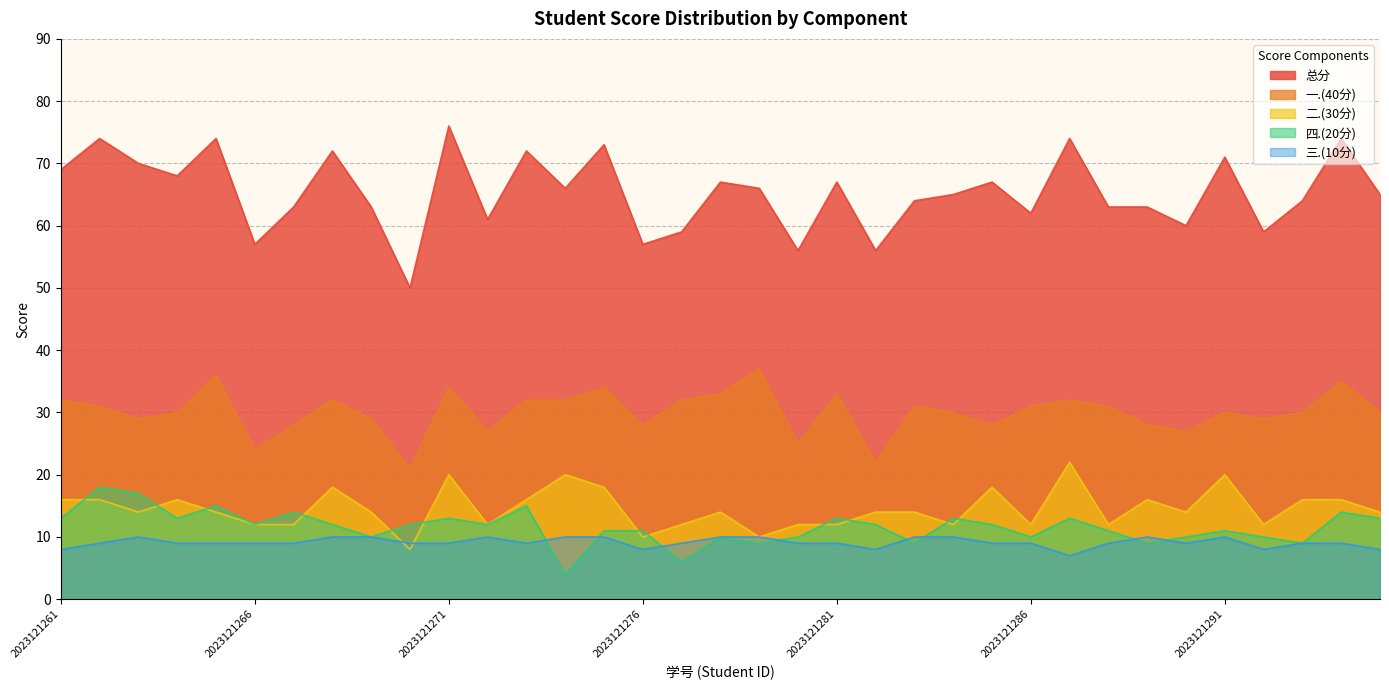

Is it true that 三.(10分) equals 11 at 2023121276?

False